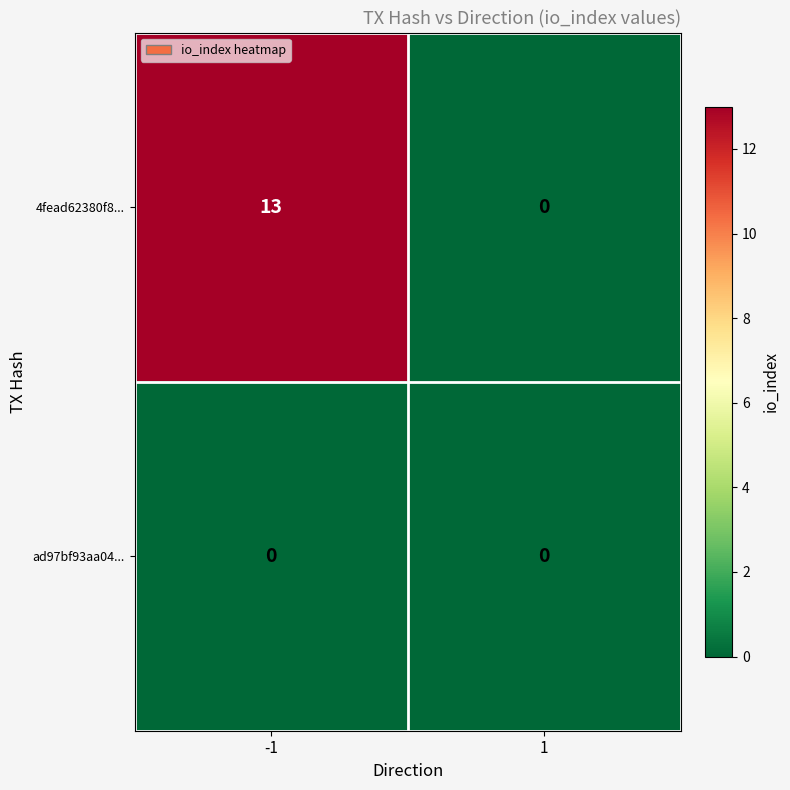

How many categories are shown in the chart?

2